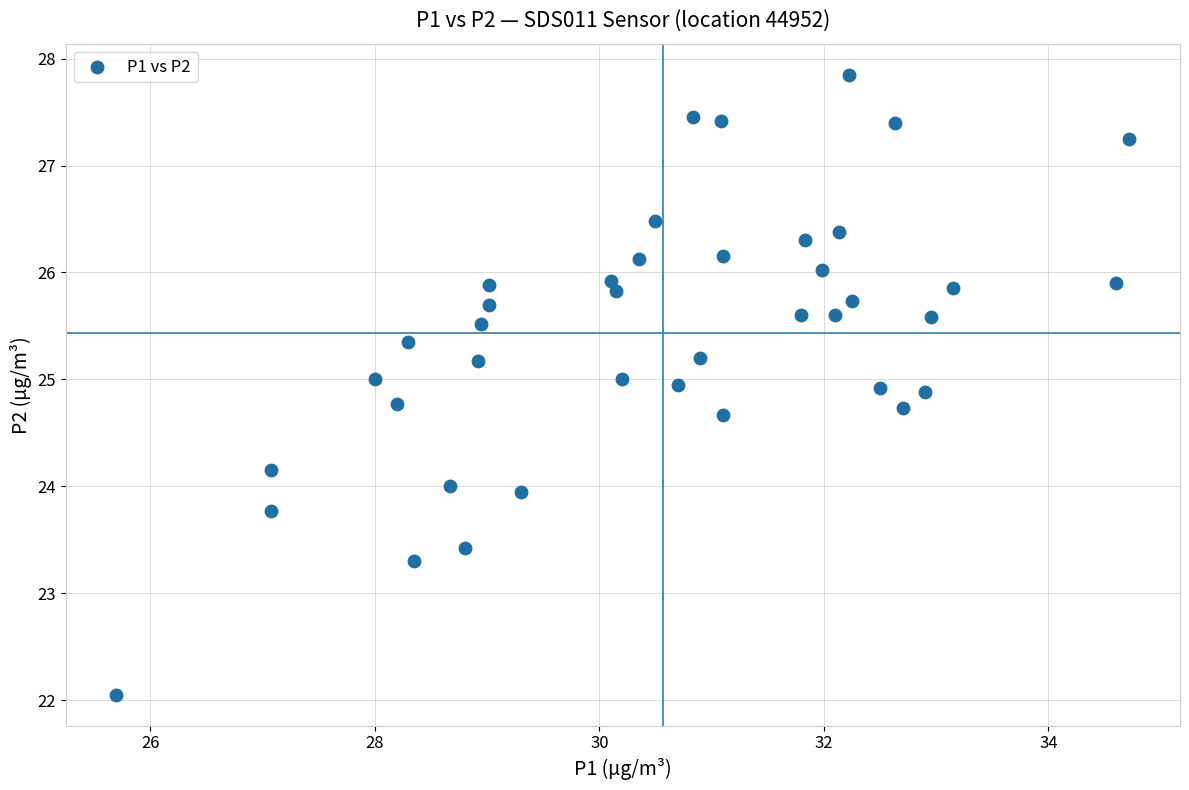

What is the range of Y values (max minus min)?

5.8